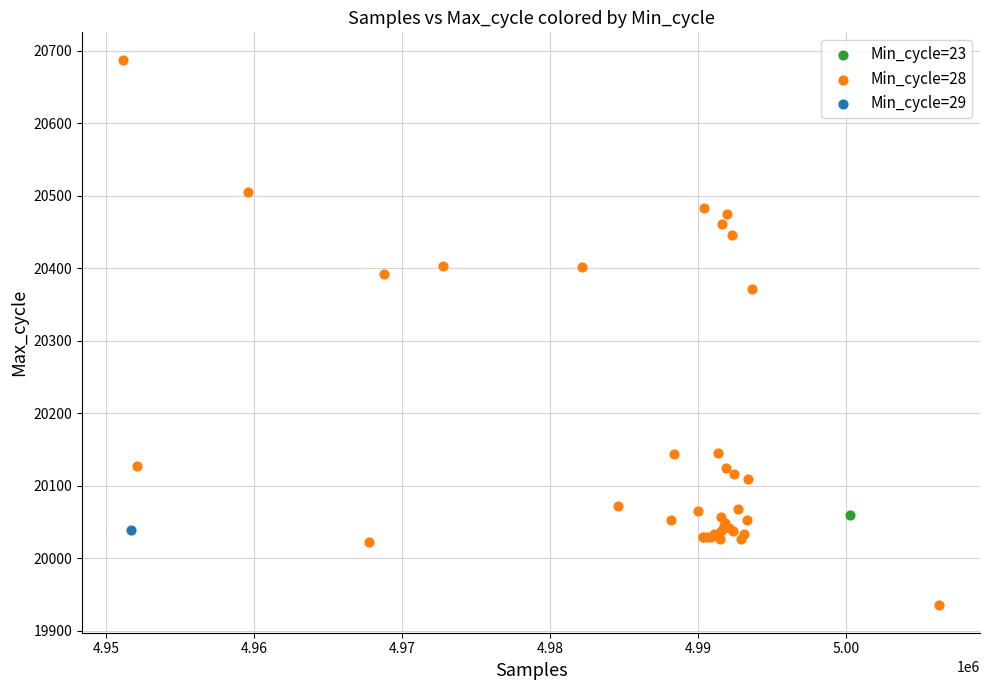

What are all the series names shown in the legend?

Min_cycle=23, Min_cycle=28, Min_cycle=29